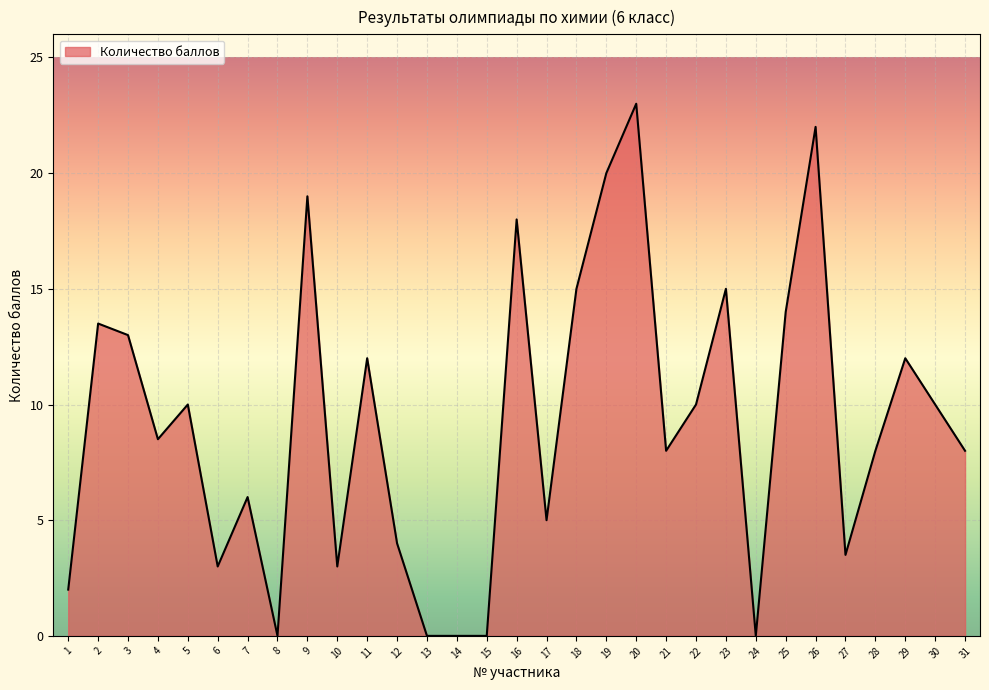

What is the difference between the values at 22 and 6?

7.0